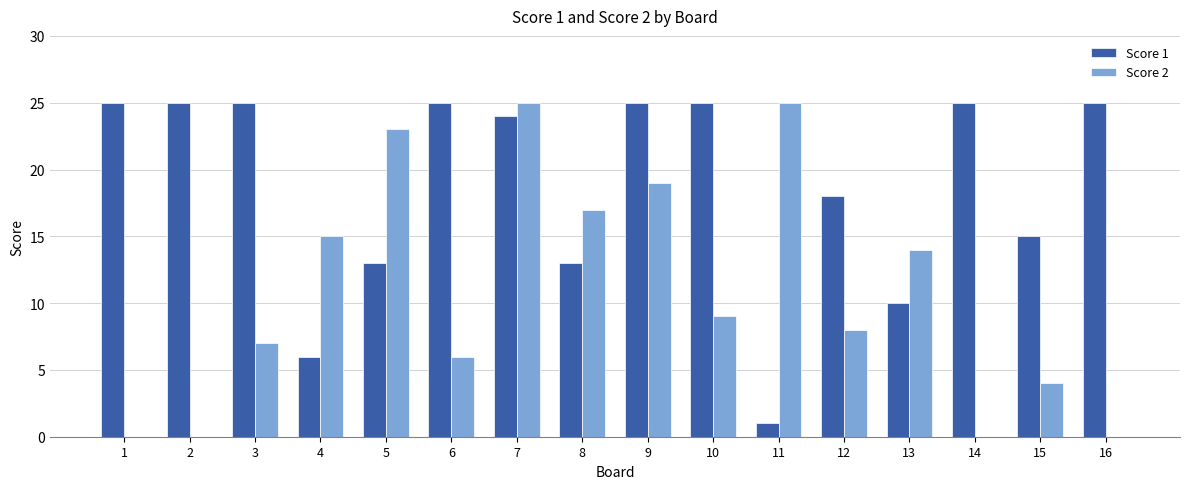

Reading left to right, extract all data points from this chart.

Score 1: 25	25	25	6	13	25	24	13	25	25	1	18	10	25	15	25
Score 2: 0	0	7	15	23	6	25	17	19	9	25	8	14	0	4	0